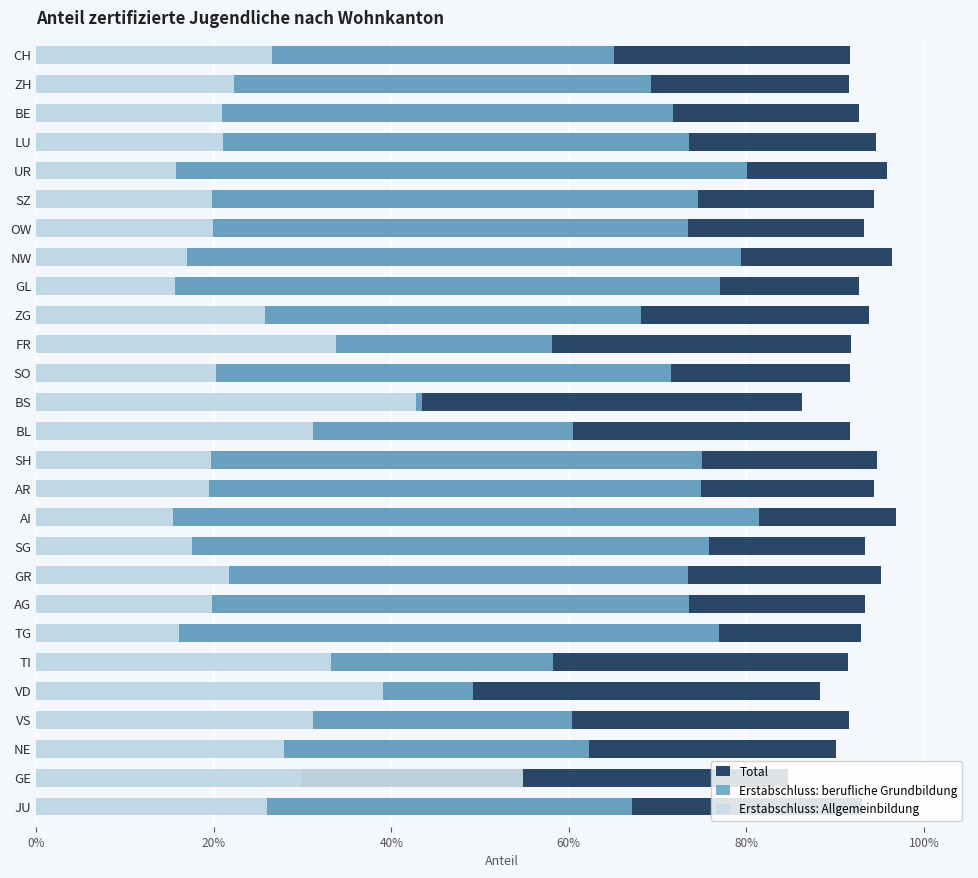

How many categories are shown in the chart?

27